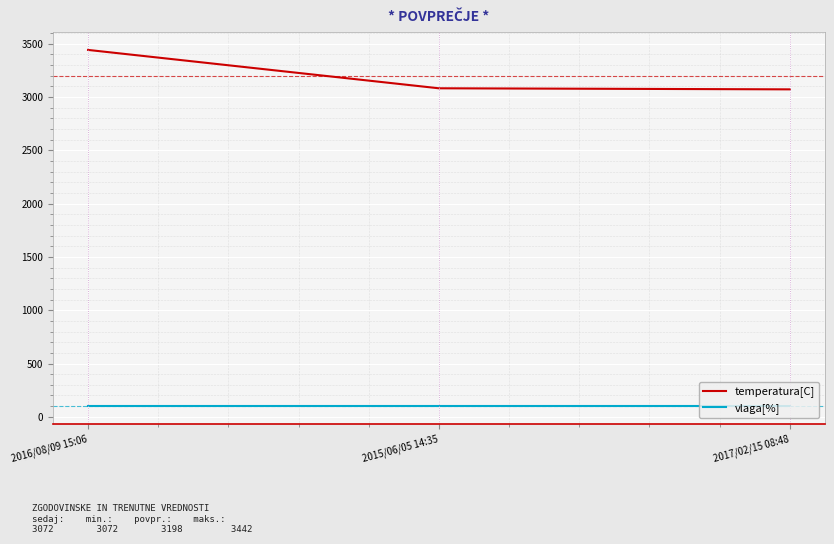

Which series has the largest range (max minus min)?

temperatura[C]